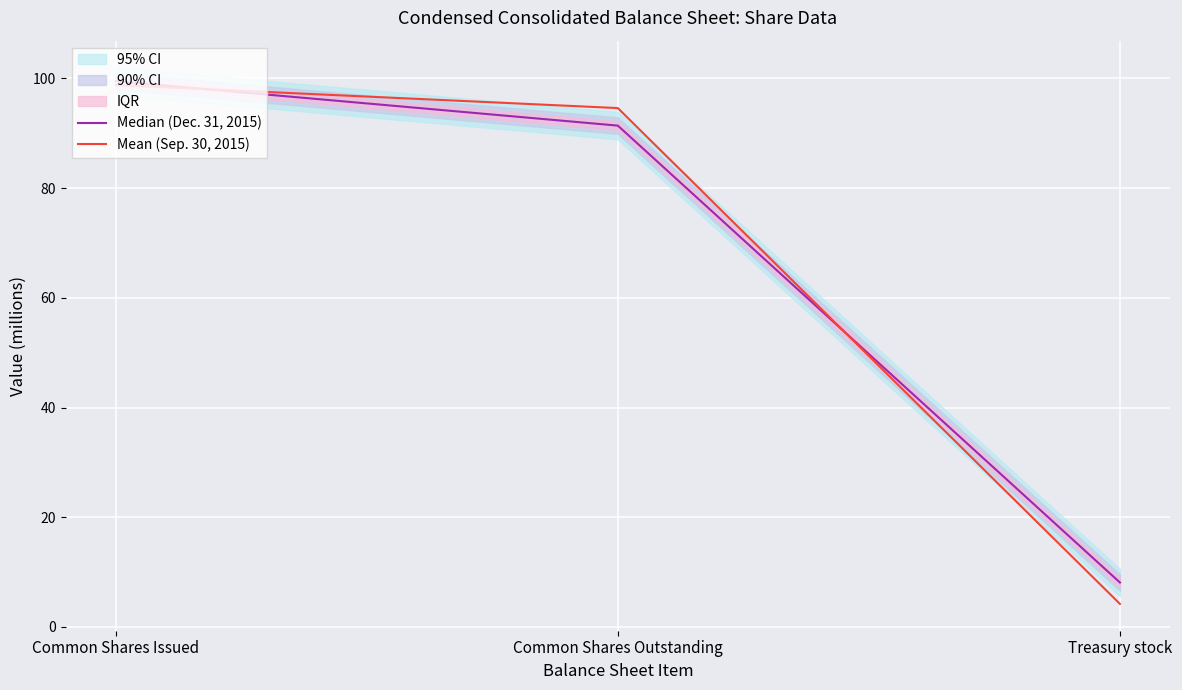

At which category is the sum across all series the highest?

Common Shares Issued